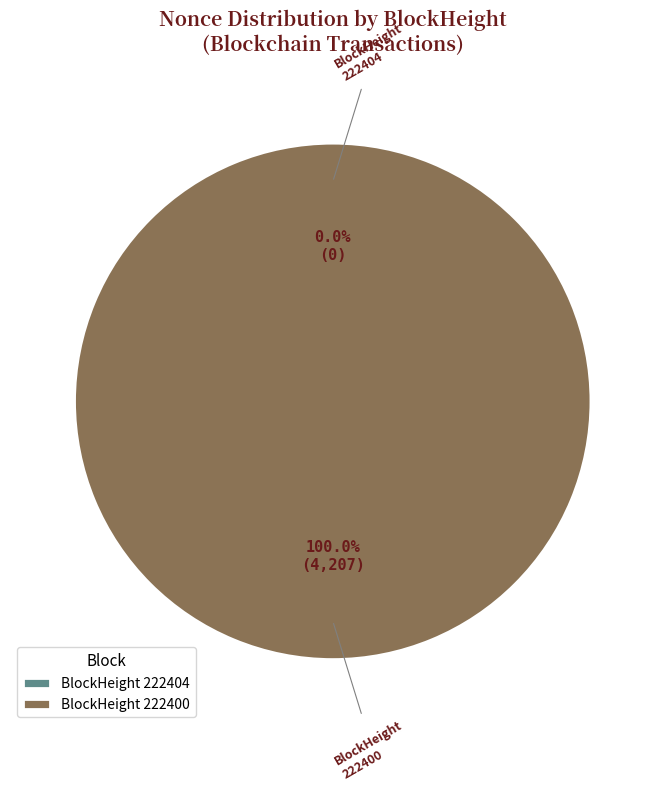

True or false: 222400 accounts for 87% of the total.

False